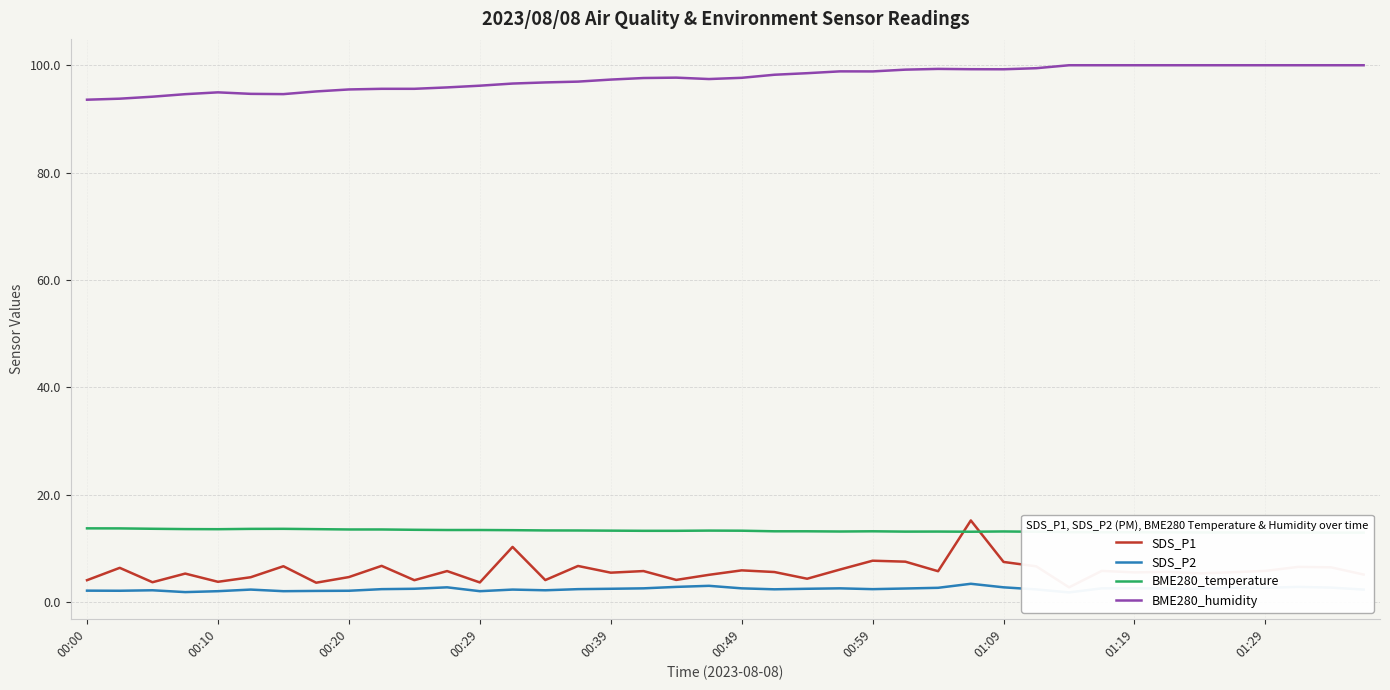

Which series has the largest total across all categories?

BME280_humidity